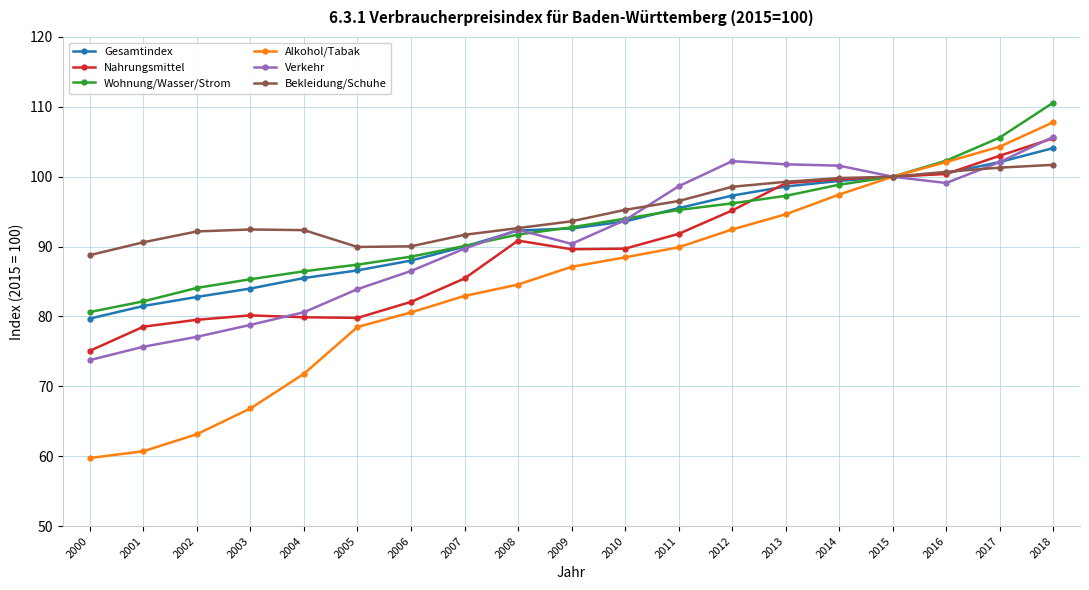

At which label is Alkohol/Tabak closest to 83?

2007